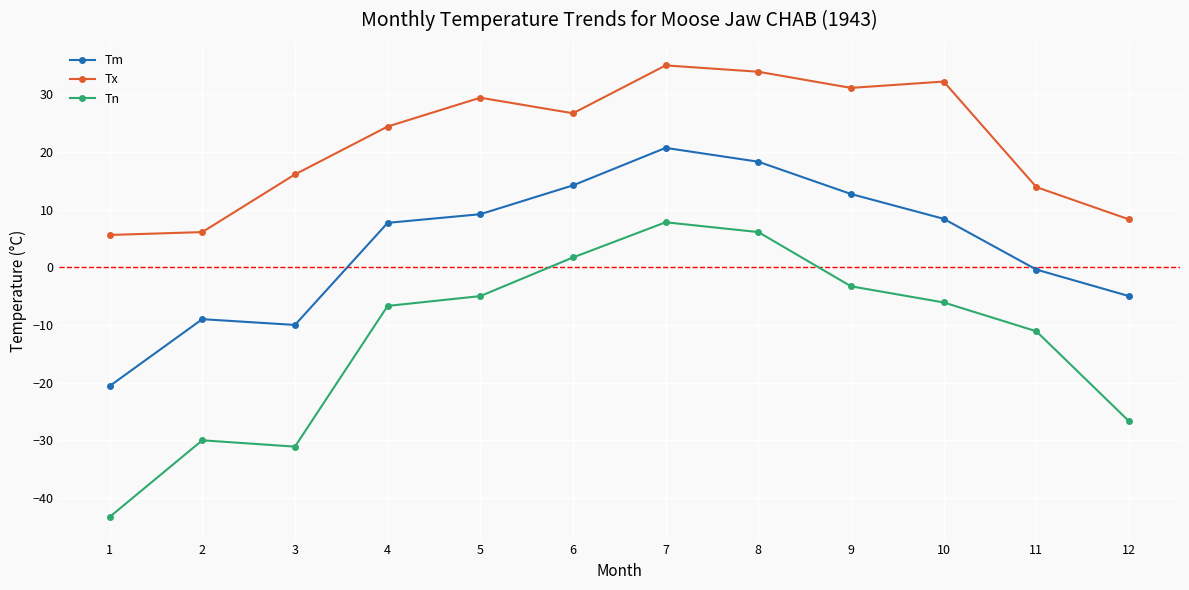

Which category has the lowest value across all series?

1